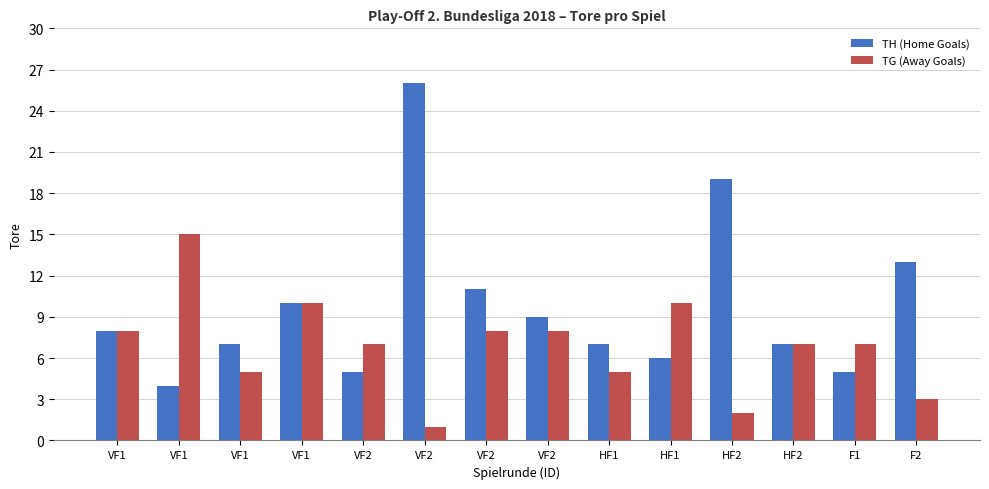

How many groups of bars are there?

14